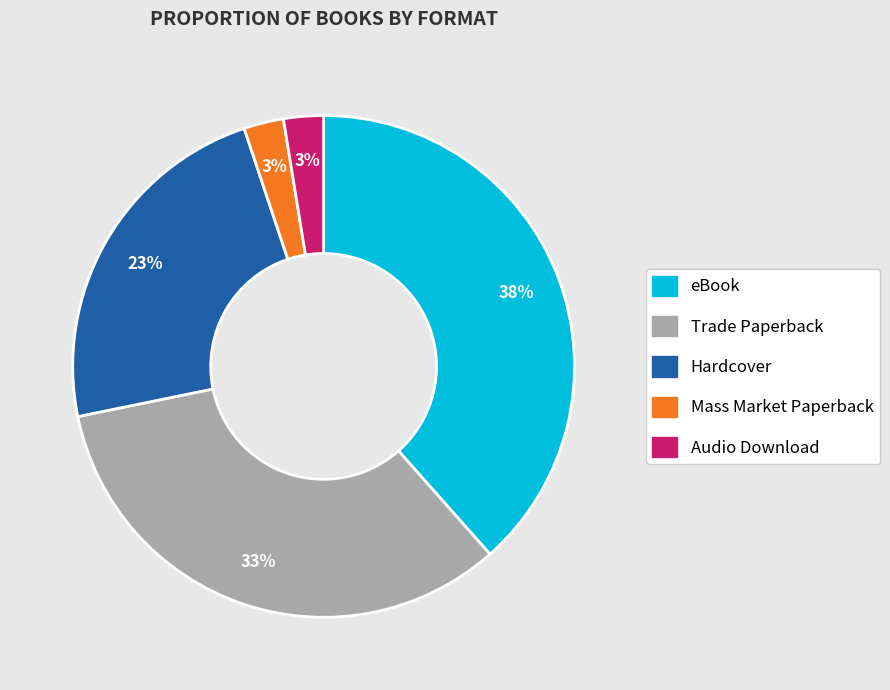

Between Audio Download and Trade Paperback, which is larger?

Trade Paperback